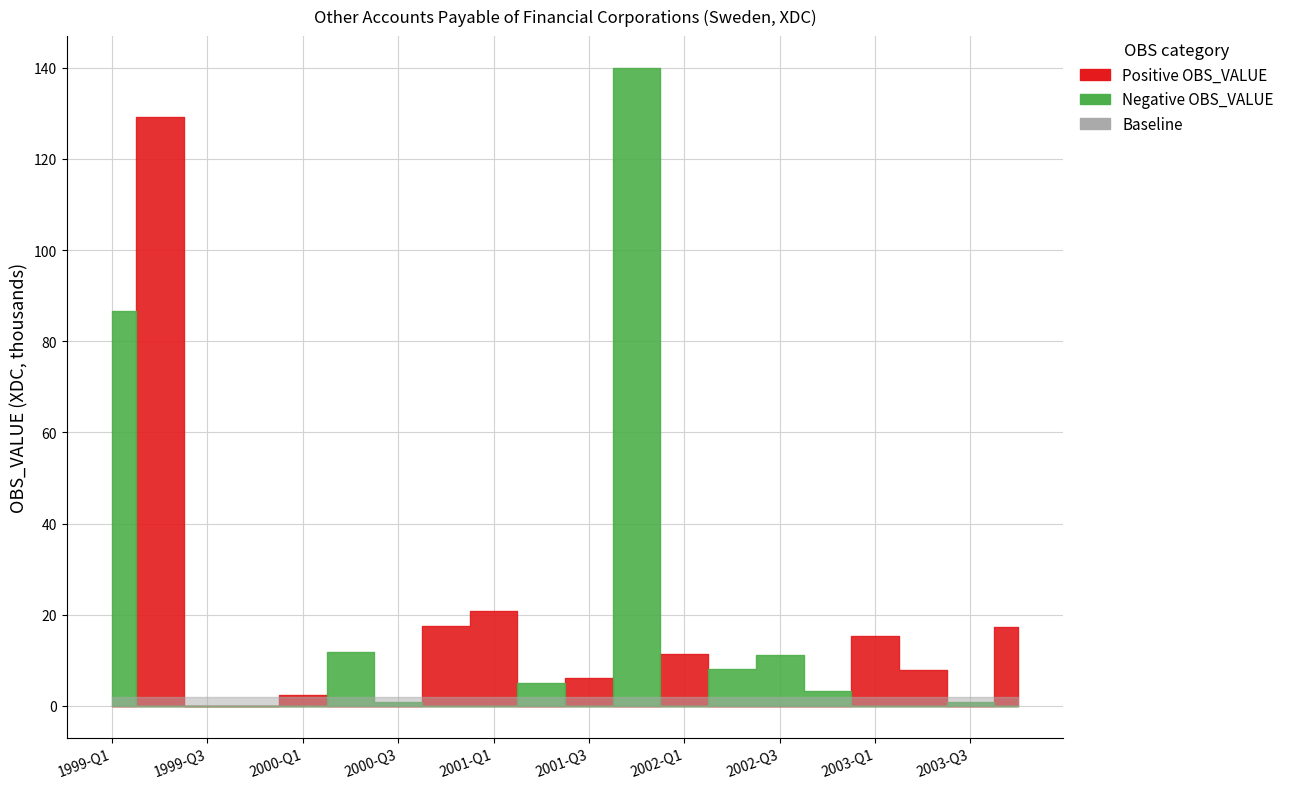

Count the number of data series in this chart.

3